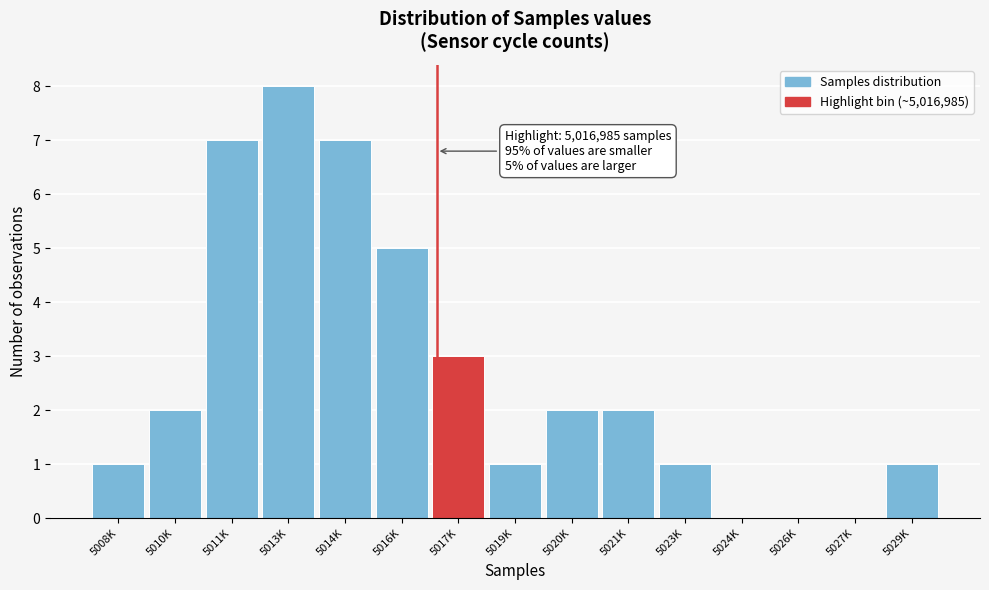

Reading right to left, what are all the values shown in this chart?

5029K=1	5027K=0	5026K=0	5024K=0	5023K=1	5021K=2	5020K=2	5019K=1	5017K=3	5016K=5	5014K=7	5013K=8	5011K=7	5010K=2	5008K=1